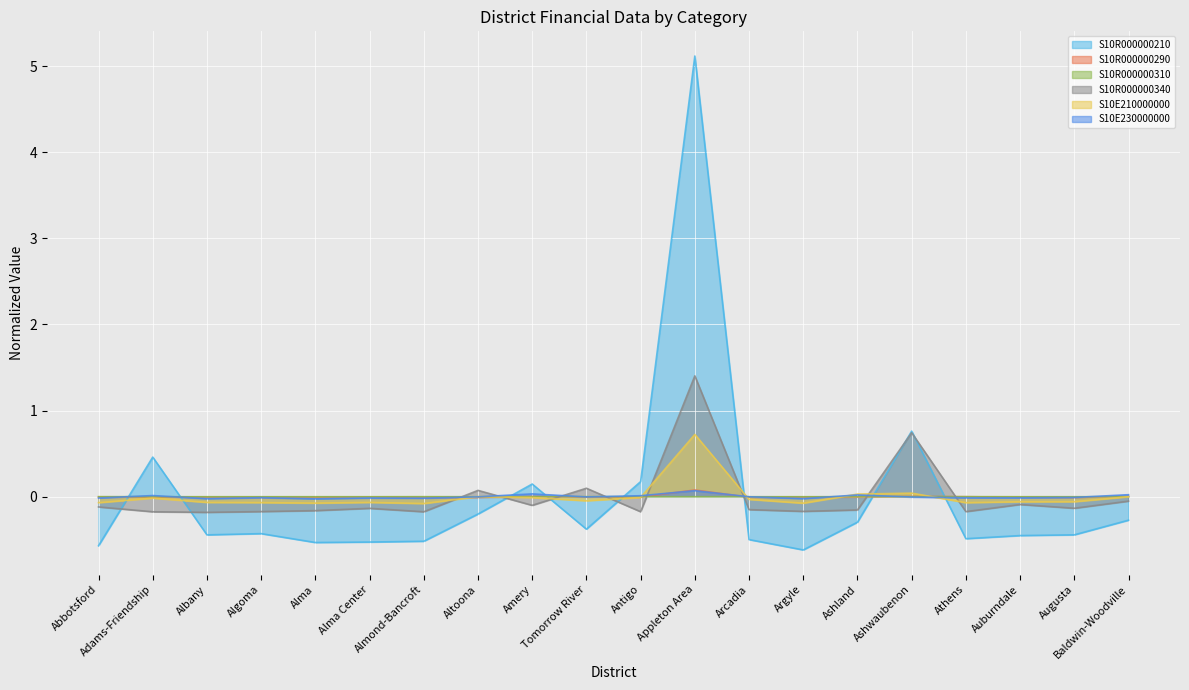

How many positive values does the S10R000000310 series have?

6